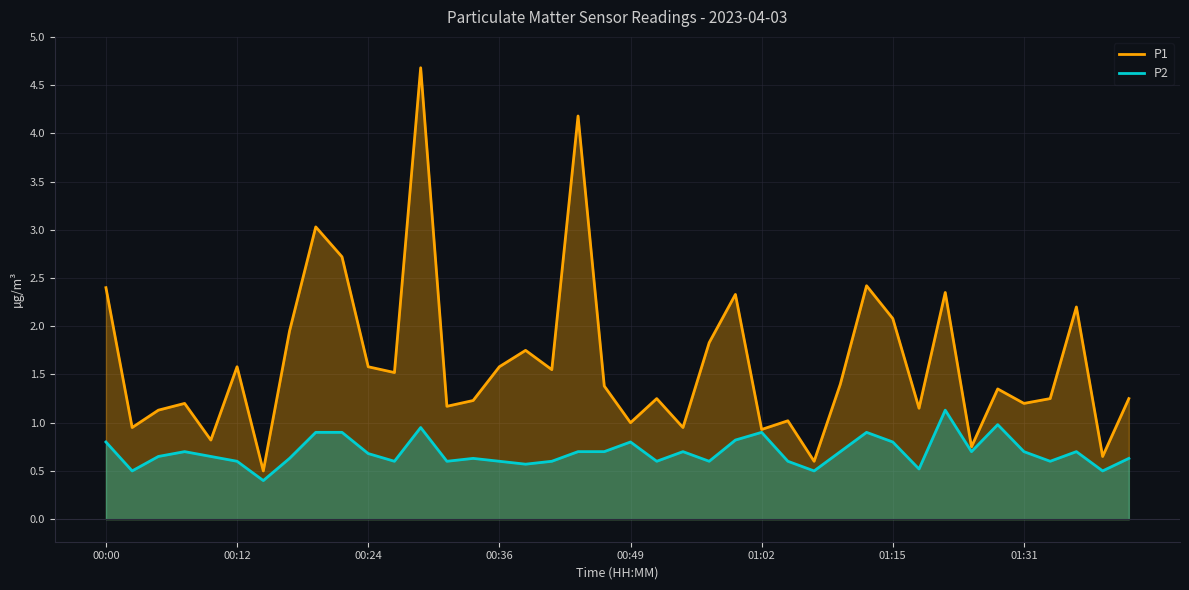

What is the difference between the highest and lowest values at 00:12?

1.0